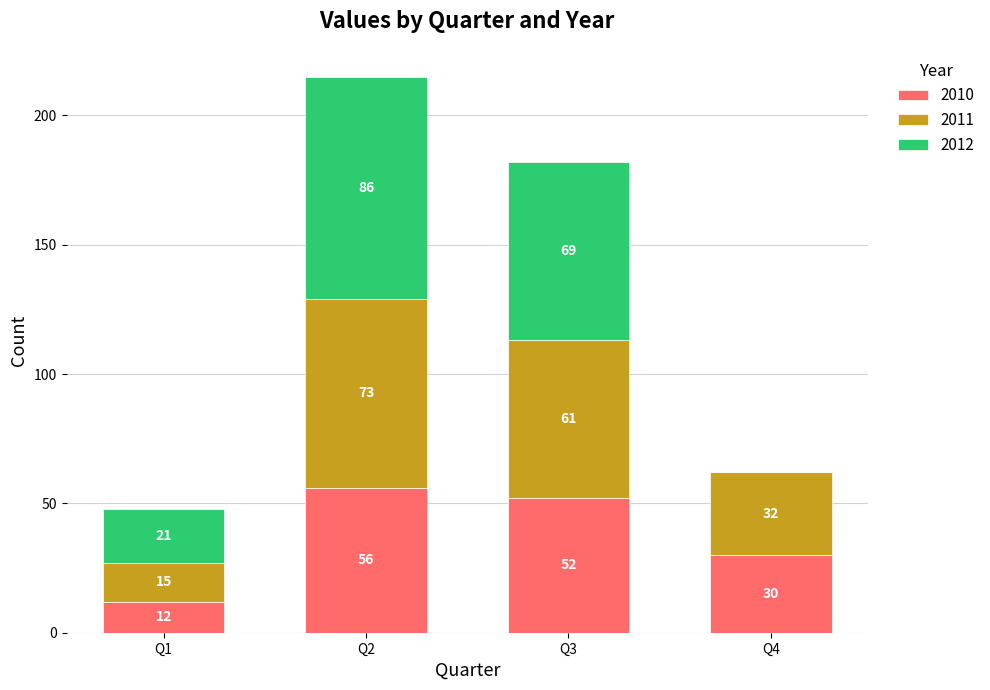

At which label does 2010 reach its peak?

Q2